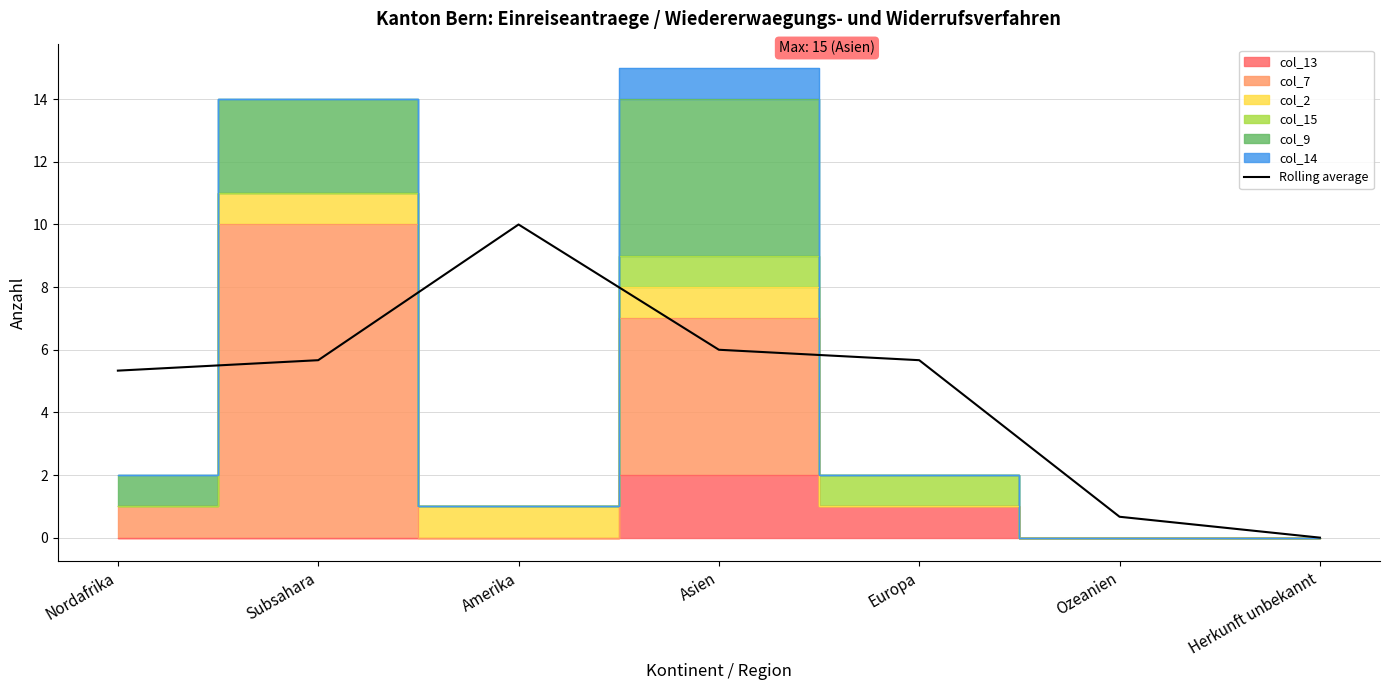

Is it true that the value at Asien is 6.0?

True